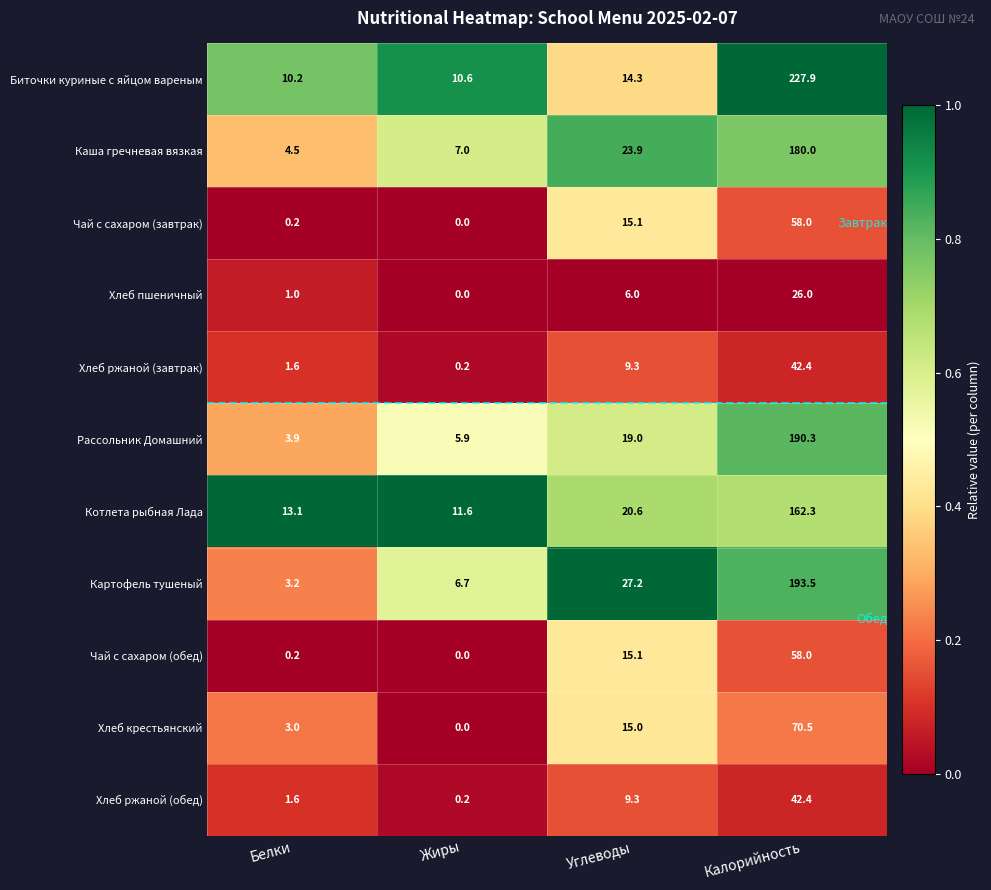

Rank the categories by Чай с сахаром (обед) value from lowest to highest.

Жиры, Белки, Углеводы, Калорийность